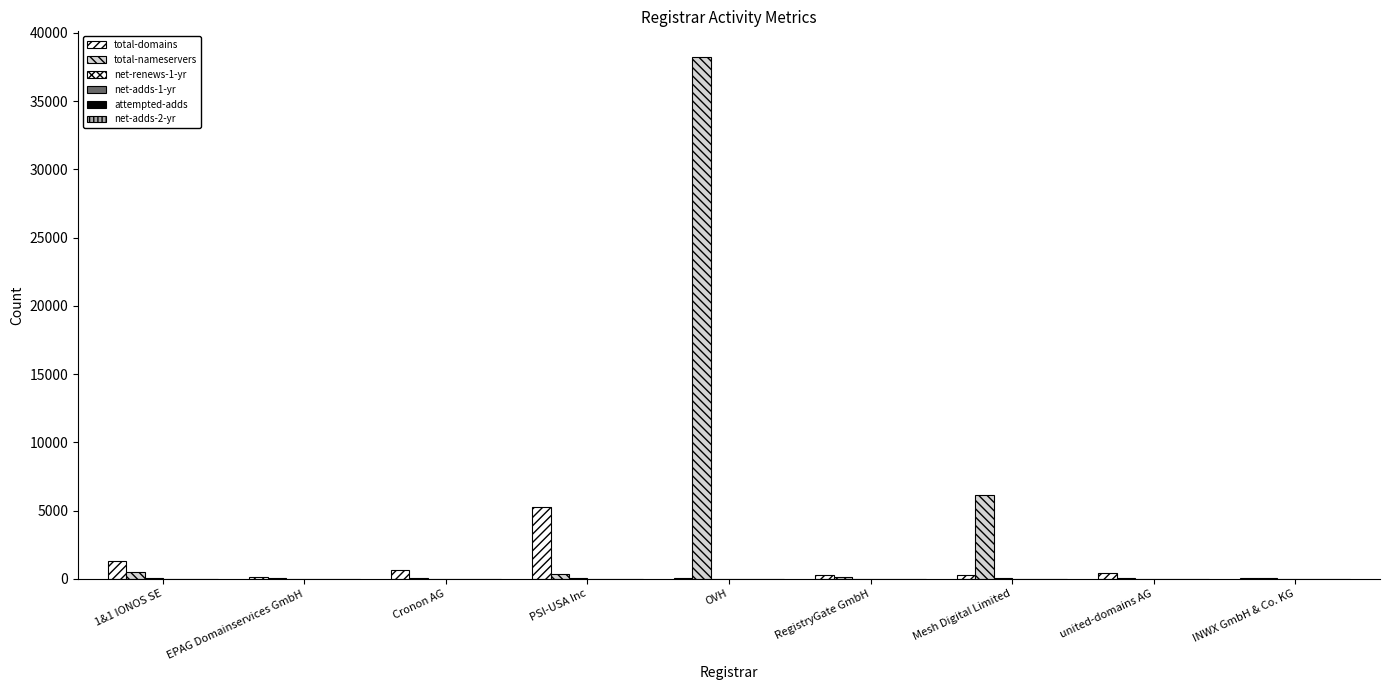

How many groups of bars are there?

9